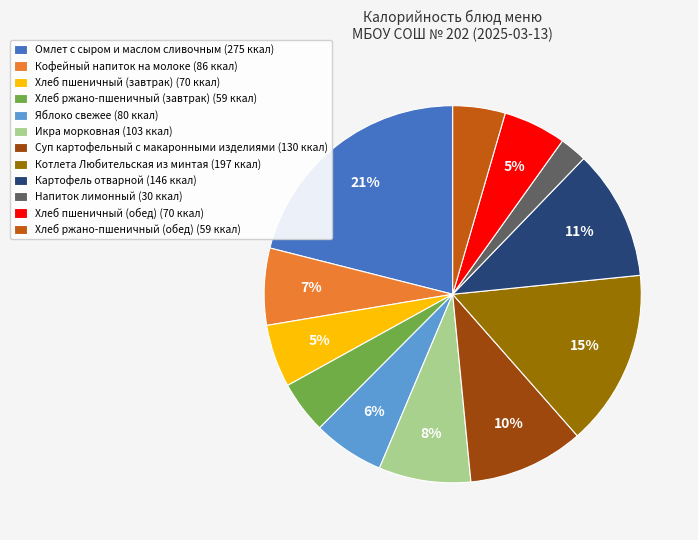

Is the sum of Кофейный напиток на молоке and Хлеб пшеничный (обед) greater than half?

No